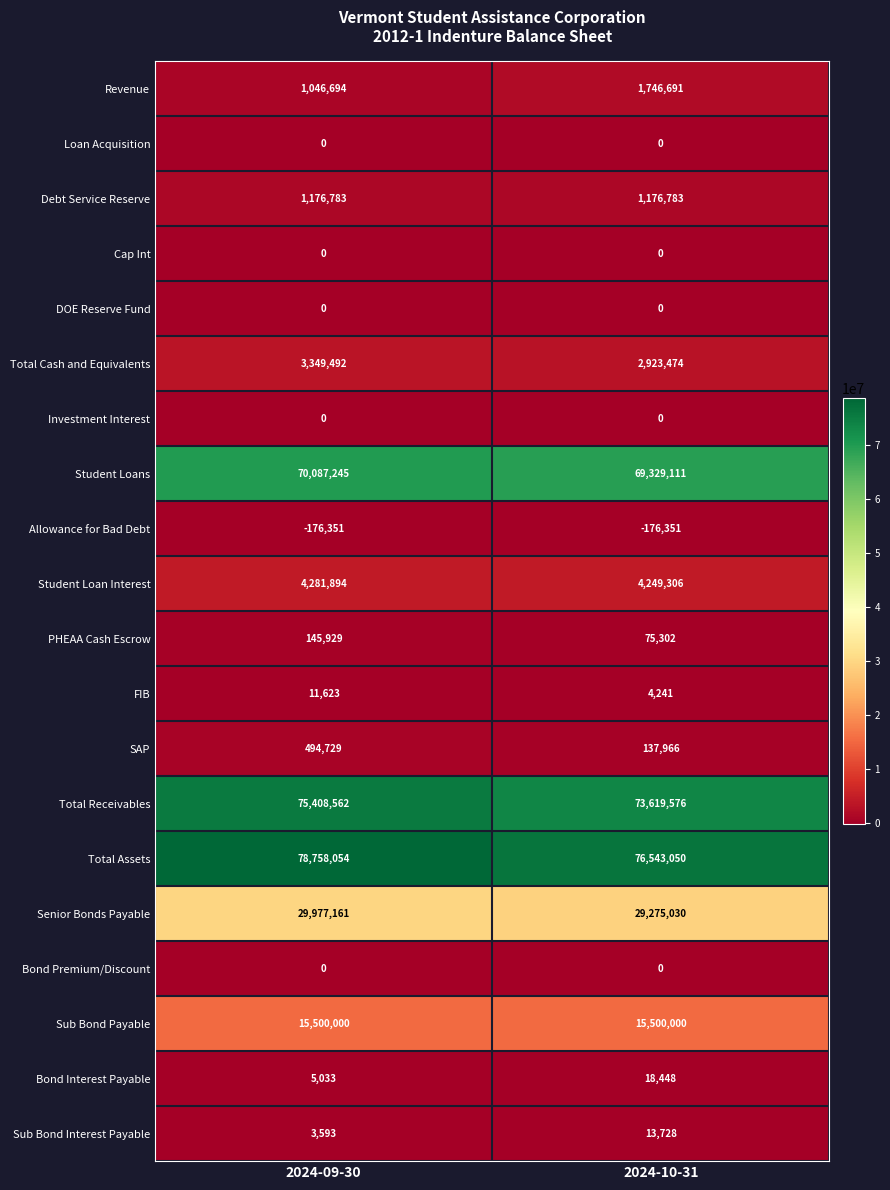

What value does the Total Receivables series have at 2024-09-30?

75408562